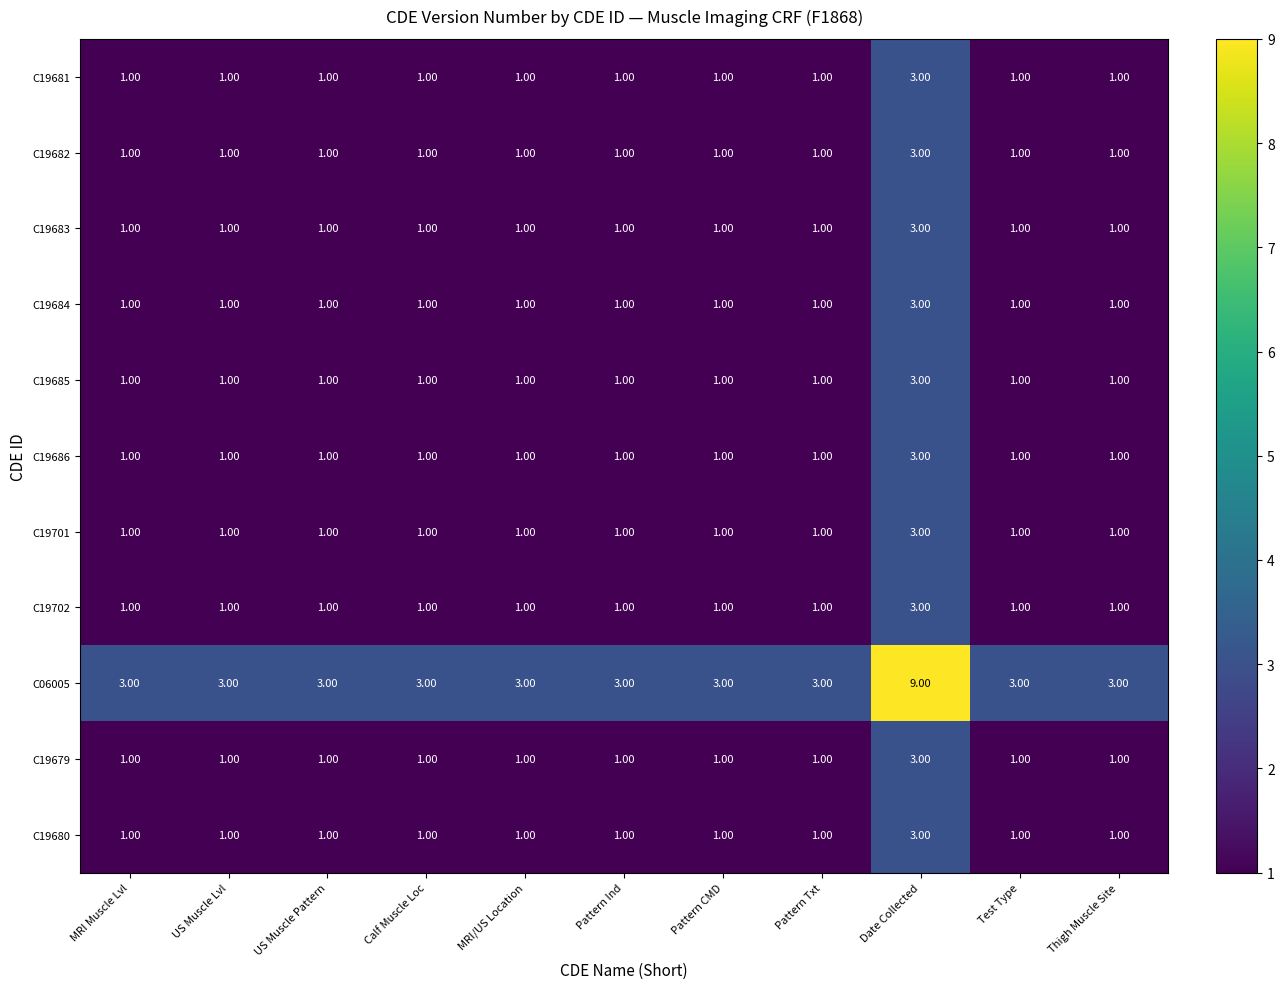

What is the difference between the maximum and minimum values in the C06005 series?

6